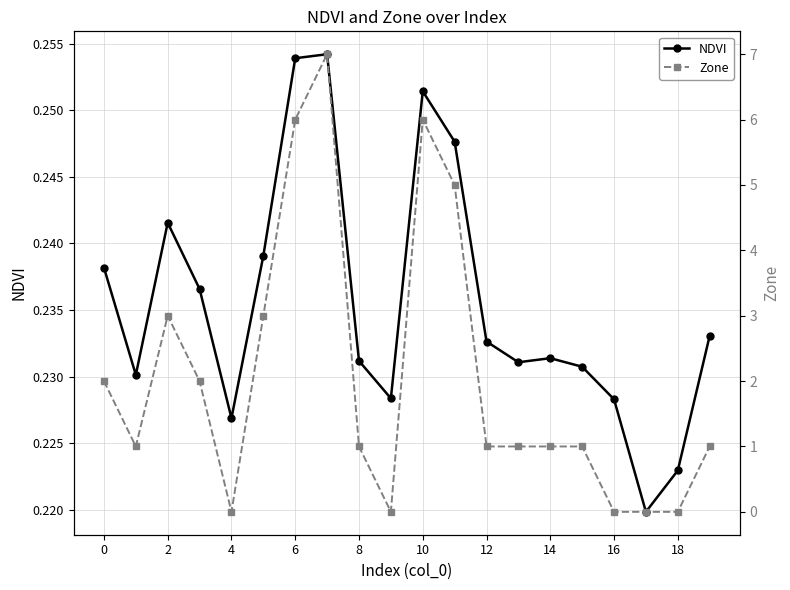

What is the value of the Zone point at the 1st from the left?

2.0